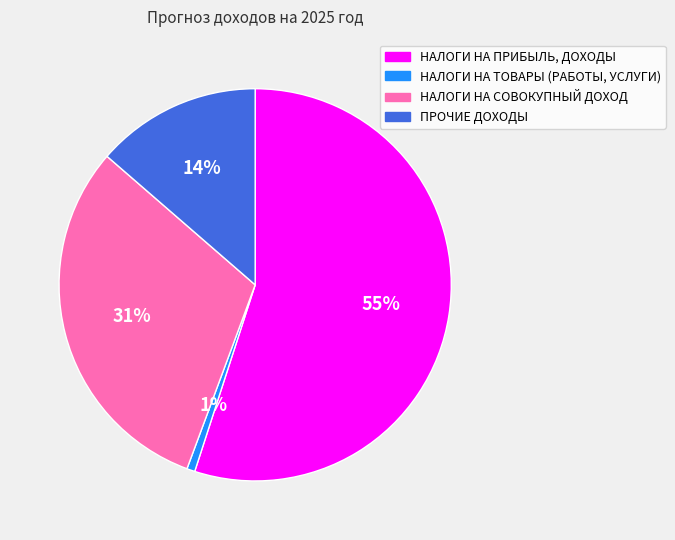

Does НАЛОГИ НА ПРИБЫЛЬ, ДОХОДЫ represent more than half of the total?

Yes